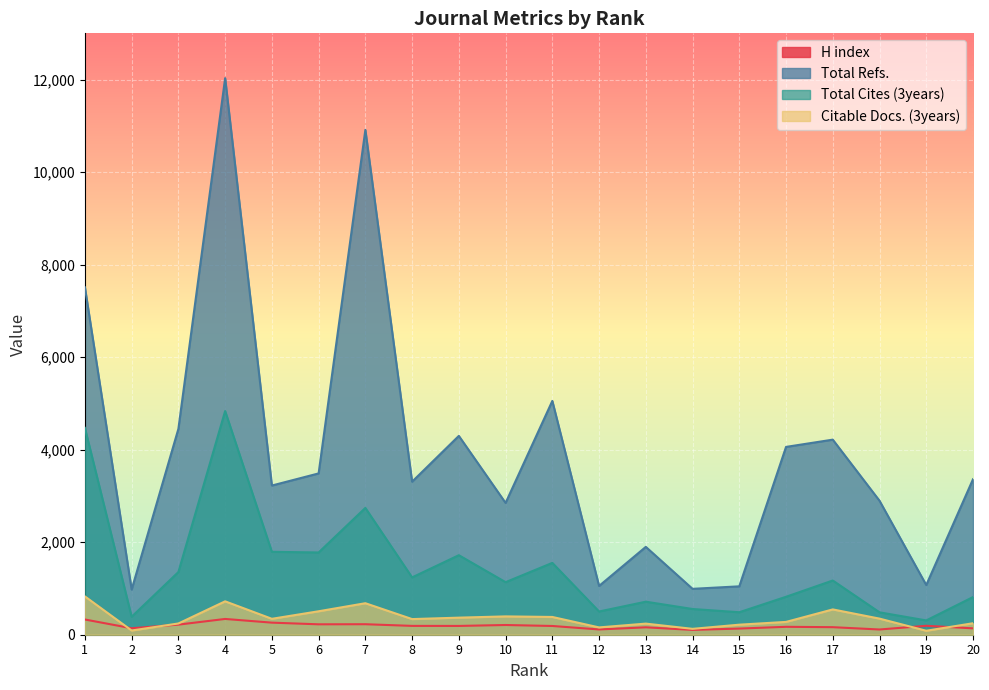

What is the sum of all H index values?

3810